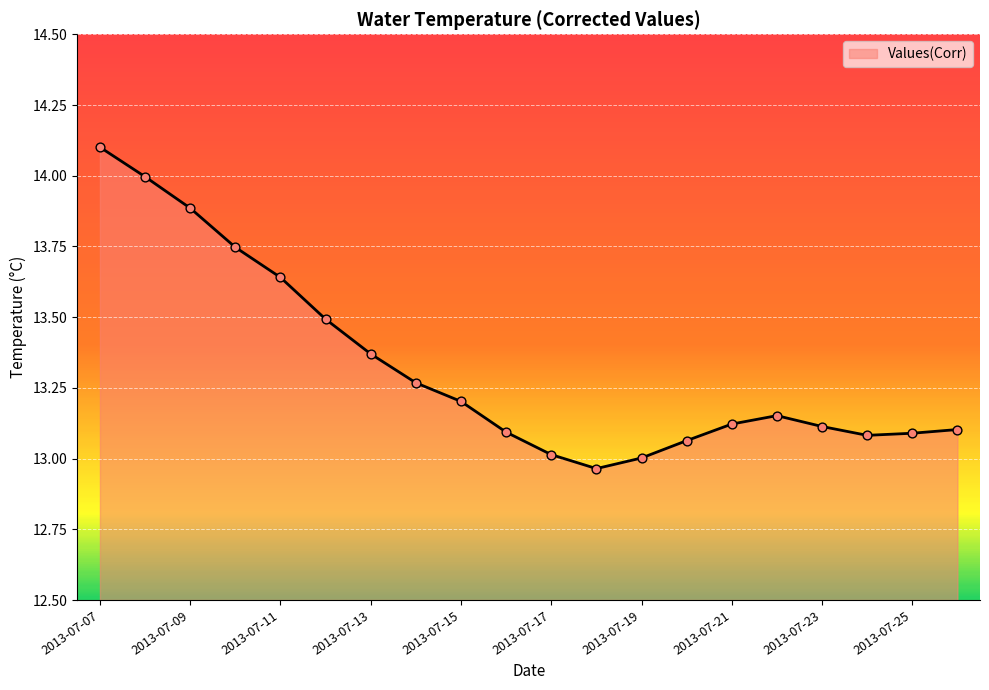

What is the greatest value displayed?

14.1